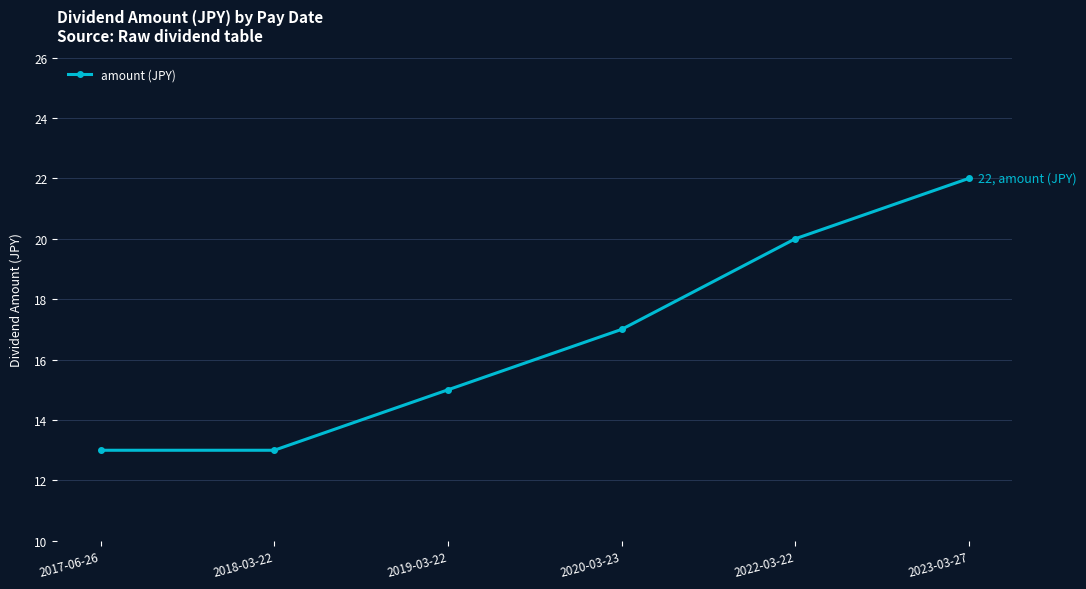

What is the ratio of the value at 2020-03-23 to the value at 2019-03-22?

1.1